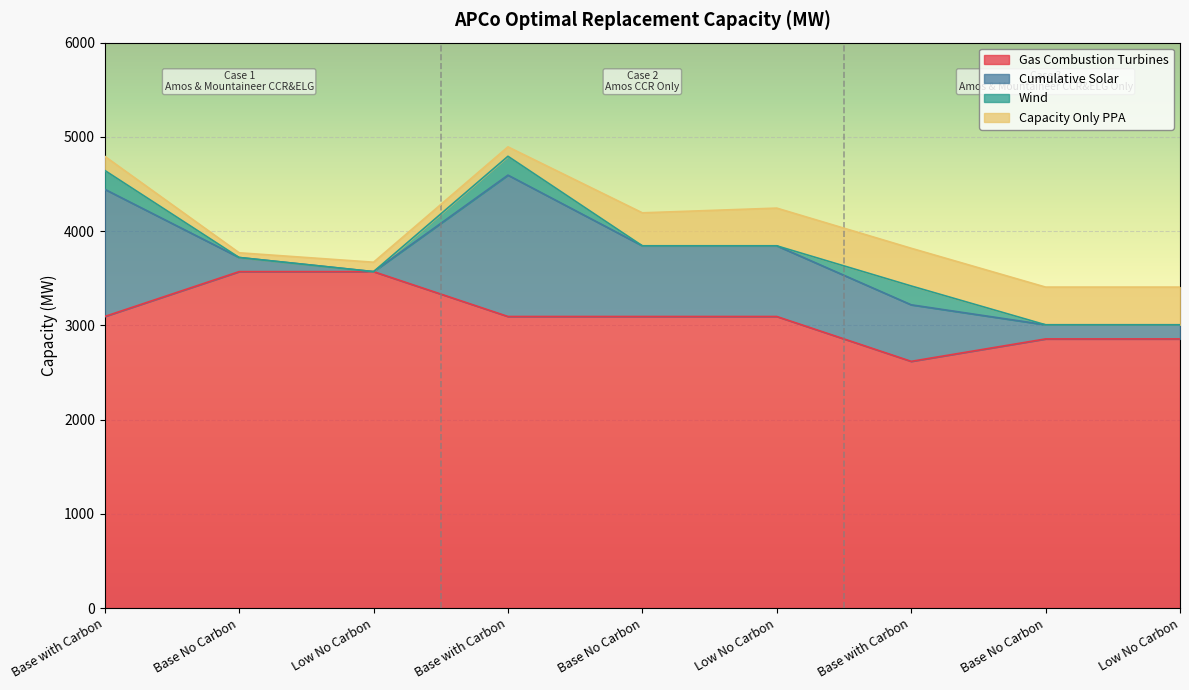

Which series has the widest spread of values?

Cumulative Solar